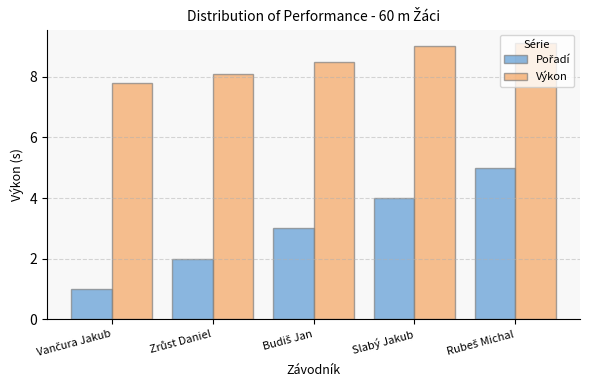

How many categories are shown in the chart?

5